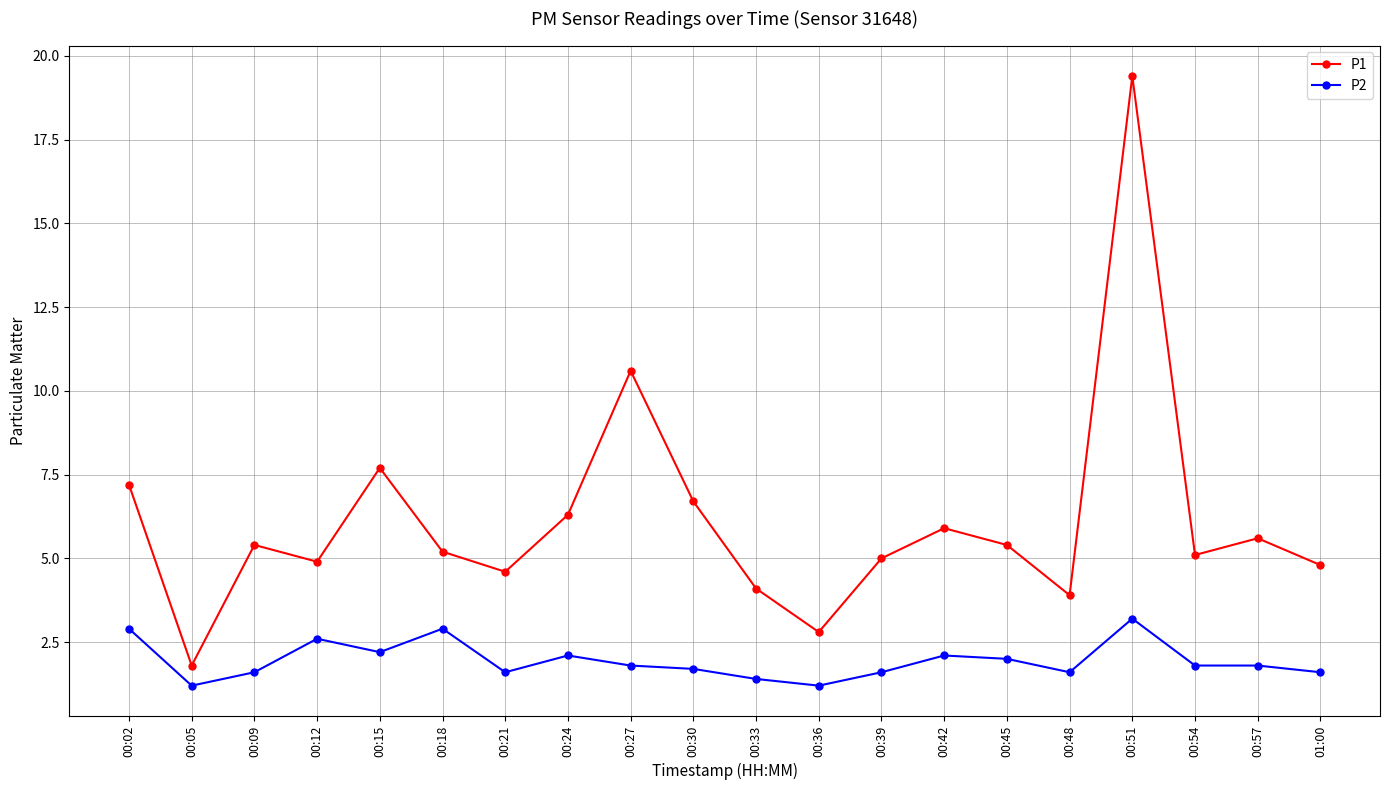

Which series has the largest total across all categories?

P1